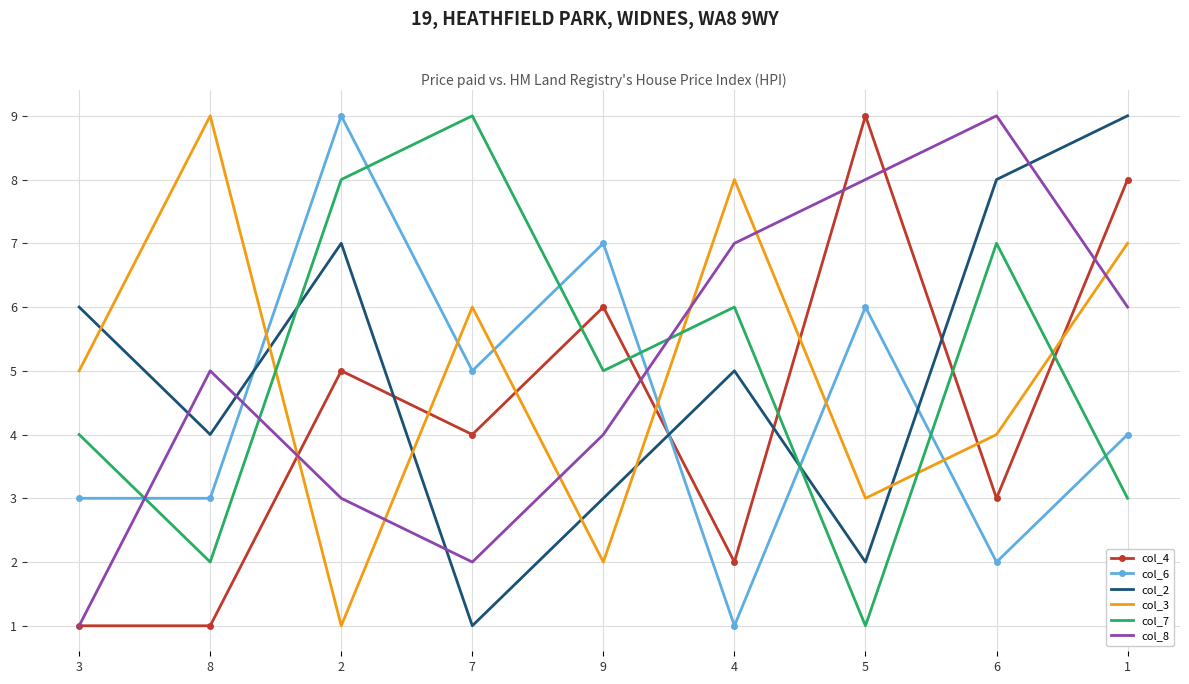

How many categories are shown in the chart?

9